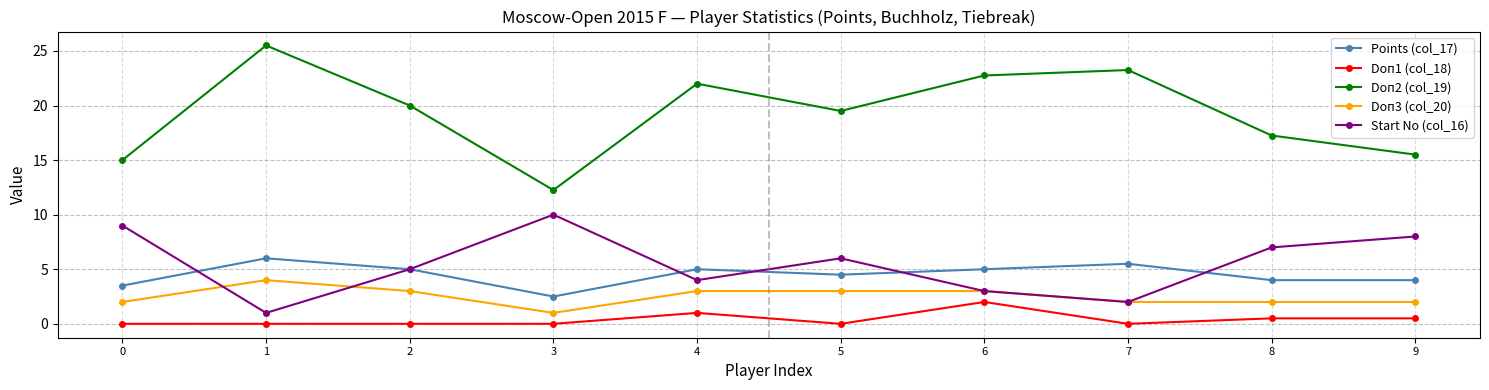

What is the difference between the maximum and minimum values in the Doп3 (col_20) series?

3.0